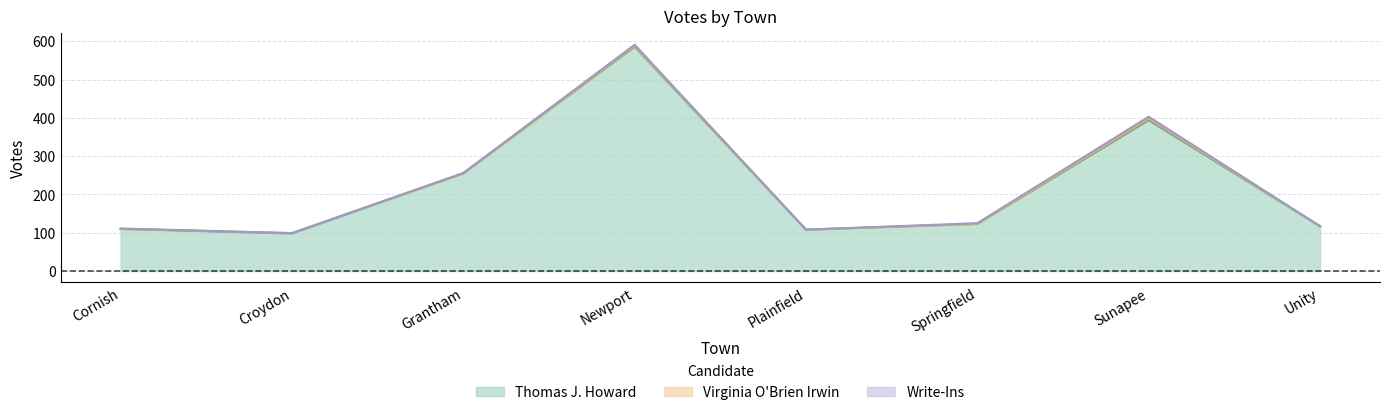

Count the Write-Ins values in the range 0 to 3.

7